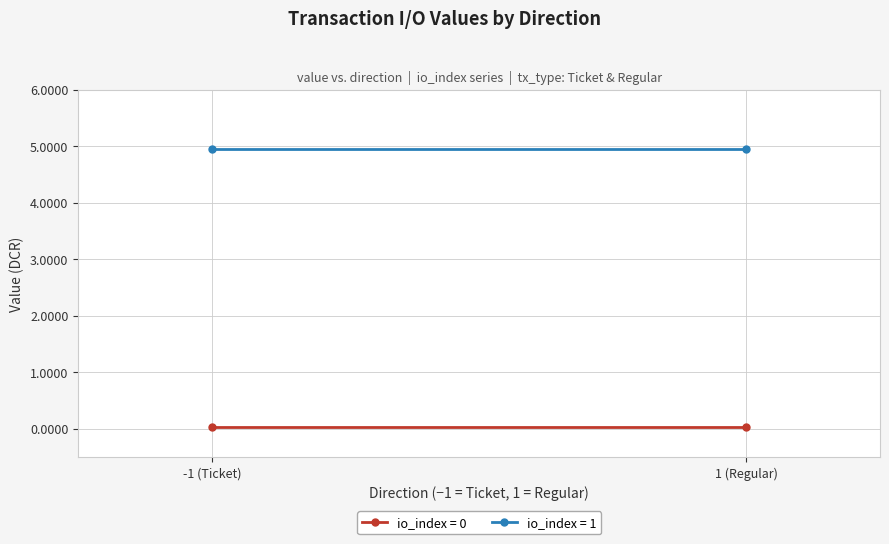

Reading left to right, list all the values displayed in this chart.

io_index: 0.0	1.0	0.0	1.0
value: 0.0	4.9	0.0	4.9